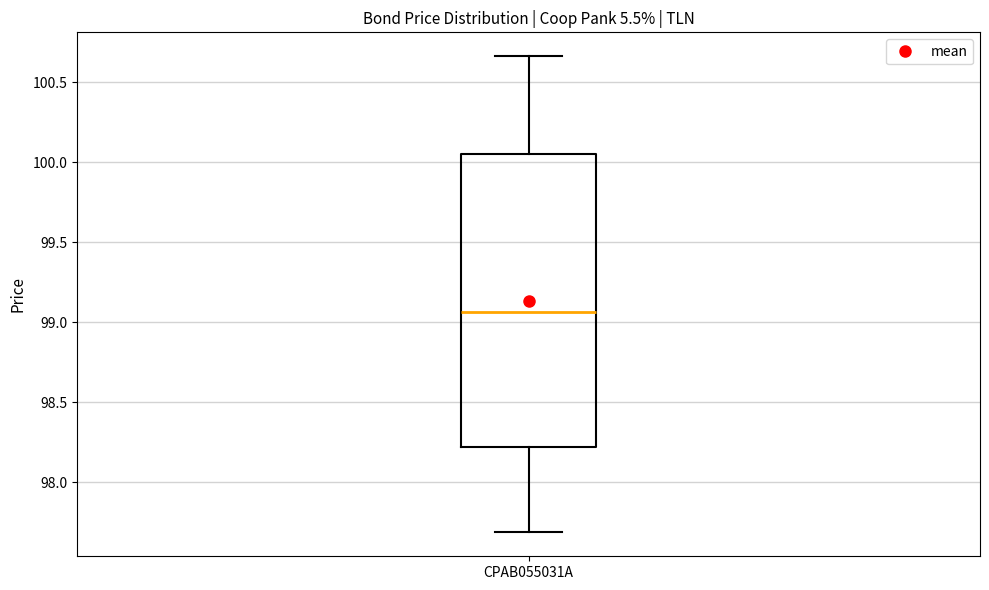

Where does the upper whisker of the box for CPAB055031A end on the y-axis? The values are not printed on the chart, so give them approximately, as read against the axis.

100.65